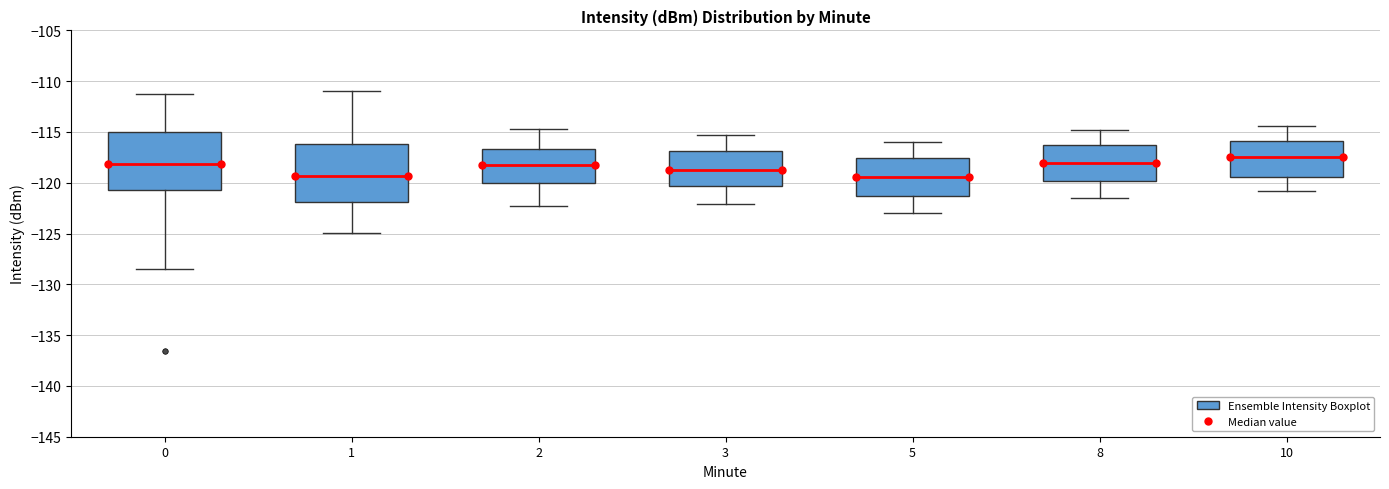

Reading left to right, read every box against the y-axis: the position of its median line, the range the box covers, and the ends of its whiskers. The values are not printed on the chart, so give them approximately, as read against the axis.

0: median -118.0, box -120.5 to -115.0, whiskers -128.5 to -111.5
1: median -119.5, box -122.0 to -116.0, whiskers -125.0 to -111.0
2: median -118.0, box -120.0 to -116.5, whiskers -122.5 to -114.5
3: median -118.5, box -120.5 to -117.0, whiskers -122.0 to -115.5
5: median -119.5, box -121.5 to -117.5, whiskers -123.0 to -116.0
8: median -118.0, box -120.0 to -116.0, whiskers -121.5 to -115.0
10: median -117.5, box -119.5 to -116.0, whiskers -121.0 to -114.5